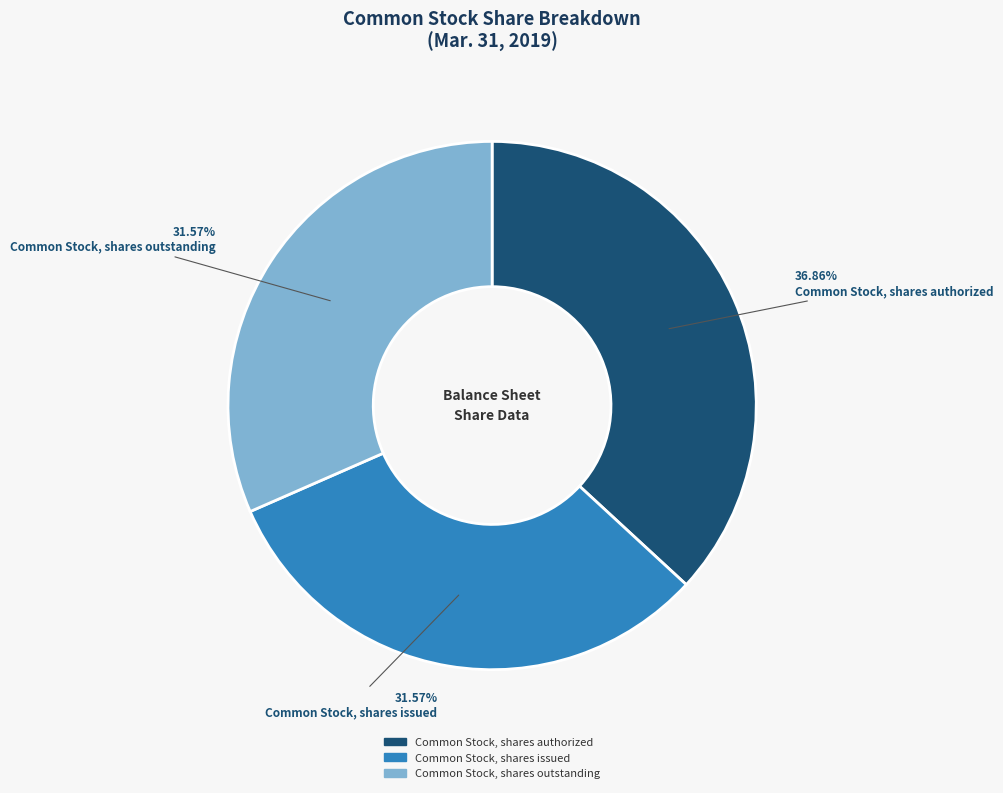

Approximately how many times larger is the value at Common Stock, shares issued compared to Common Stock, shares outstanding?

1.0